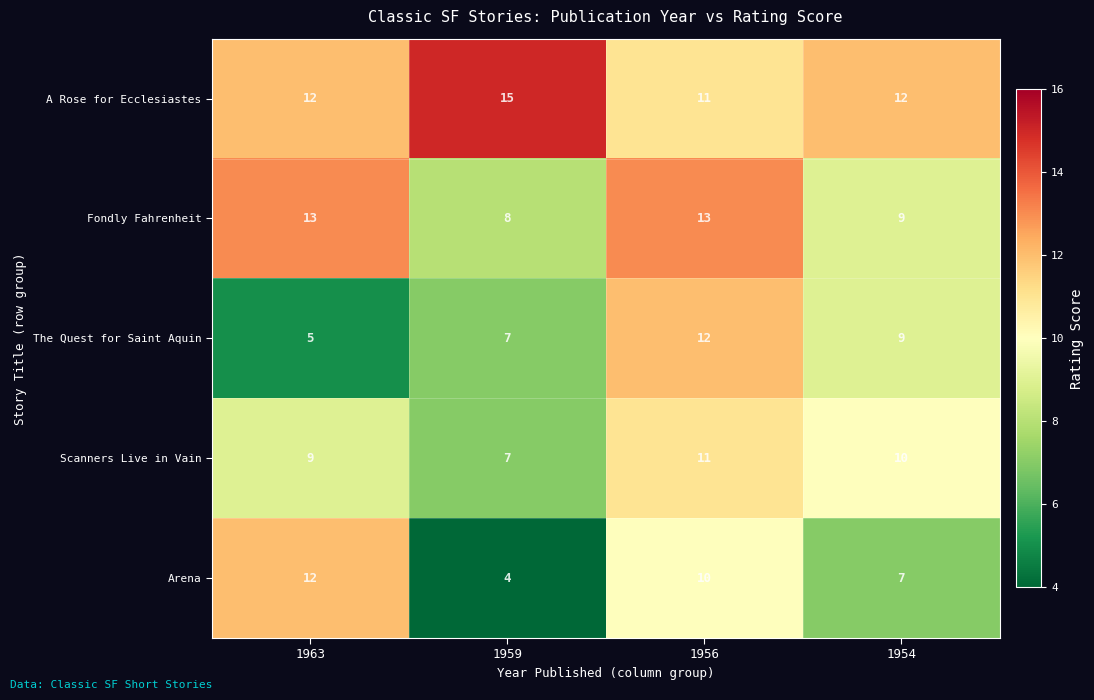

Is it true that A Rose for Ecclesiastes equals 17 at 1954?

False